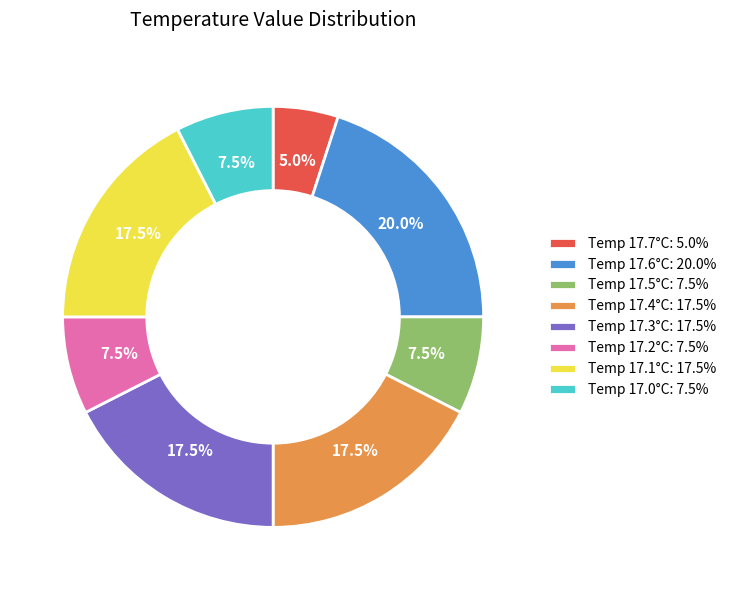

How much of the chart is everything except Temp 17.7°C: 5.0%?

95.0%